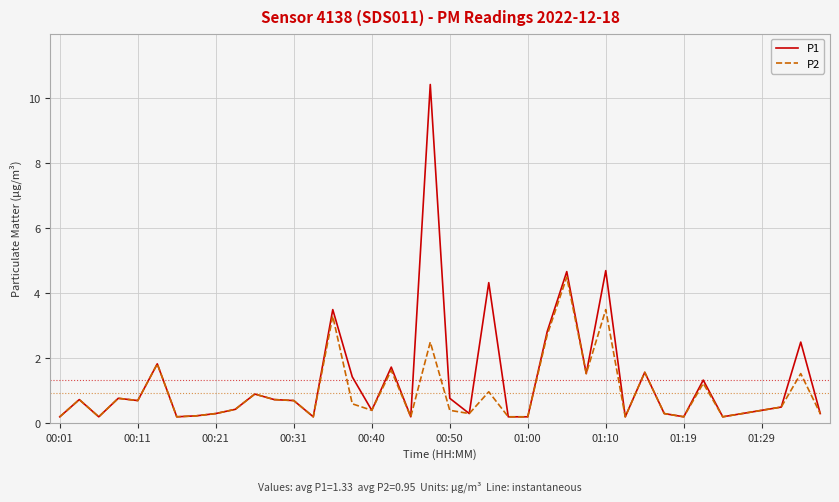

Is this an area chart (filled region under the line)?

No